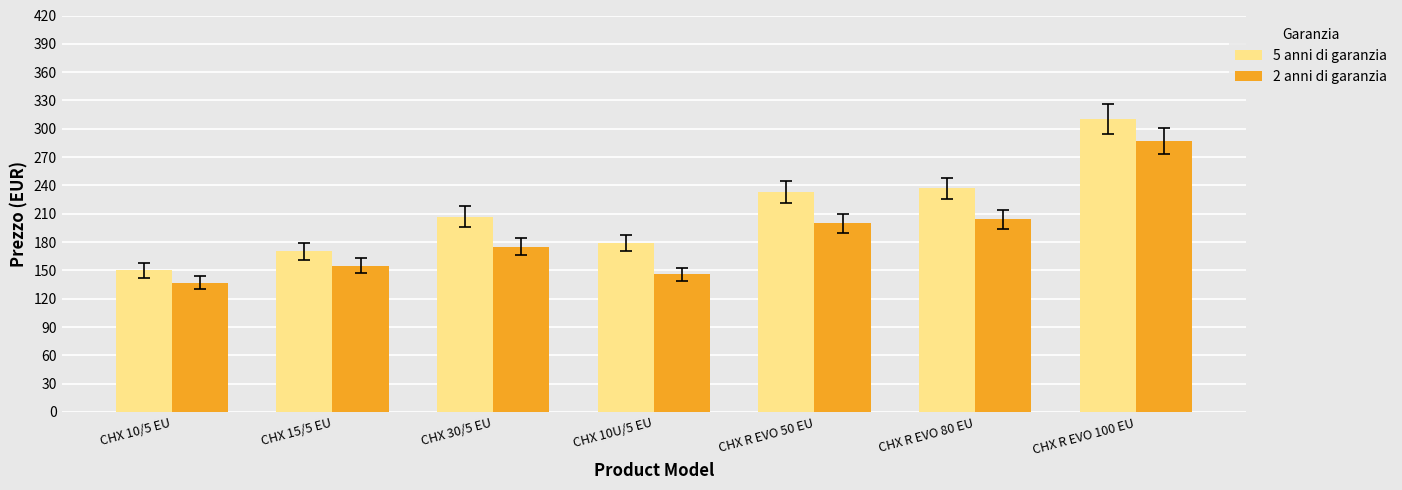

Is the value of 2 anni di garanzia at CHX 10/5 EU greater than the value of 5 anni di garanzia at CHX 10/5 EU?

No